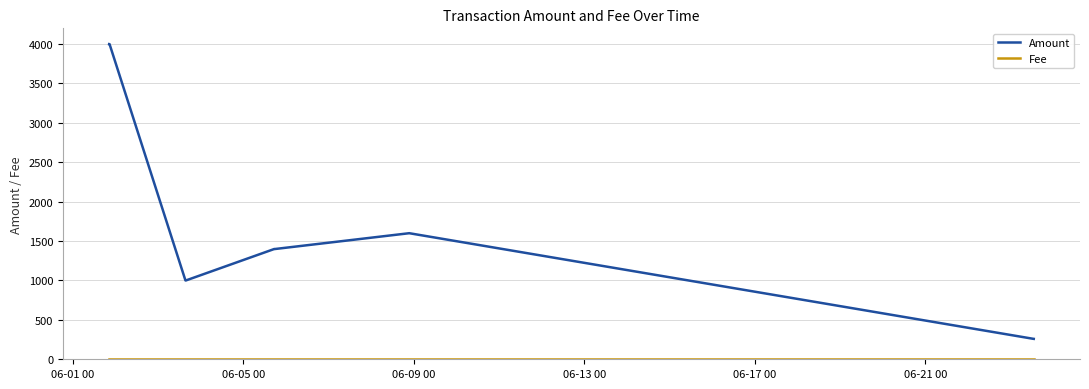

What is the greatest value displayed?

4000